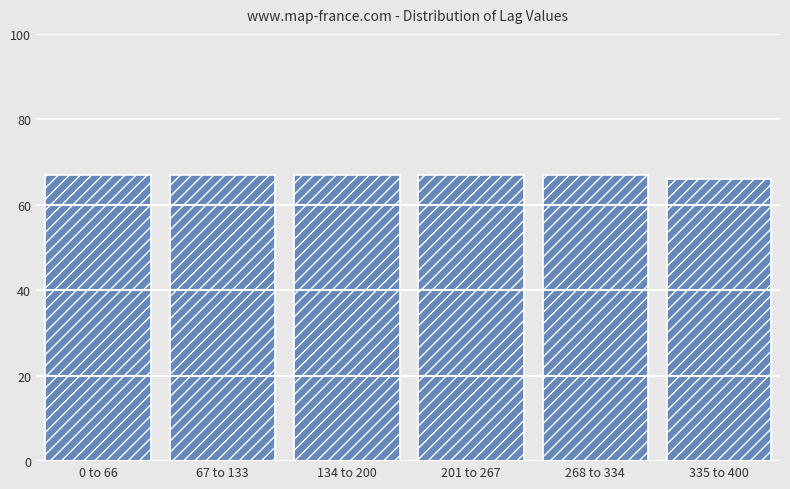

Reading left to right, list all the values displayed in this chart.

0 to 66=67	67 to 133=67	134 to 200=67	201 to 267=67	268 to 334=67	335 to 400=66